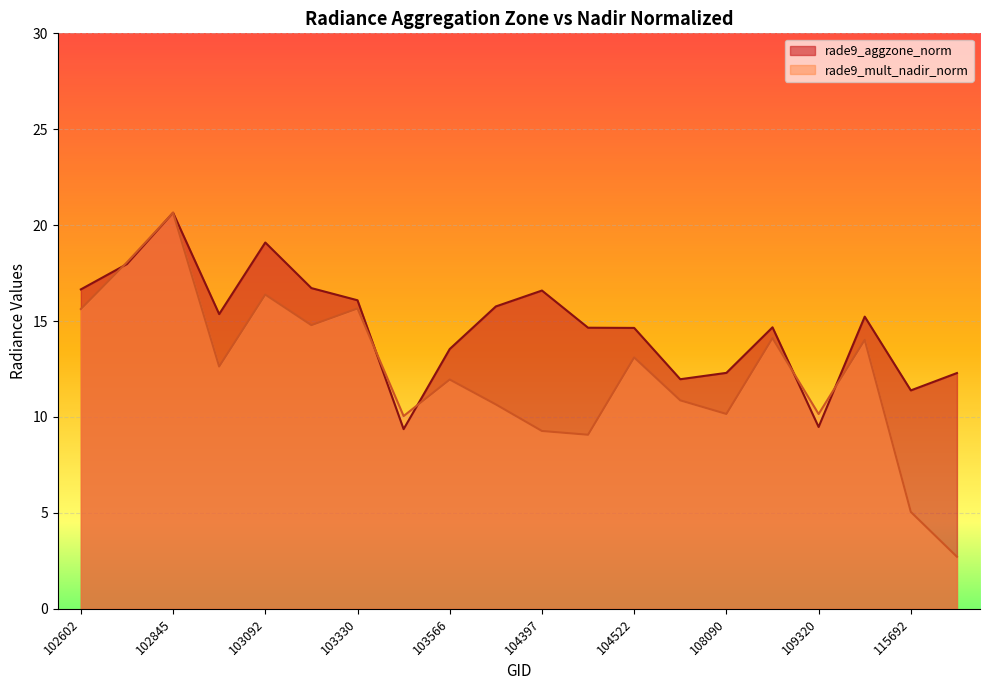

True or false: rade9_mult_nadir_norm has a value of 3.2 at 104397.

False